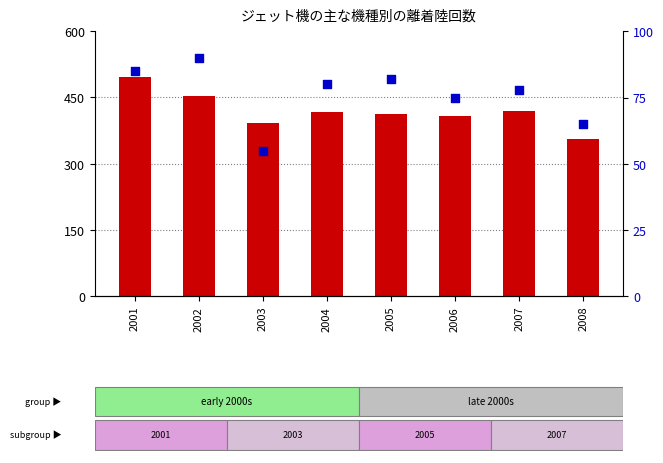

Is the value of count at 2007 greater than the value of percentile rank within the sample at 2008?

Yes